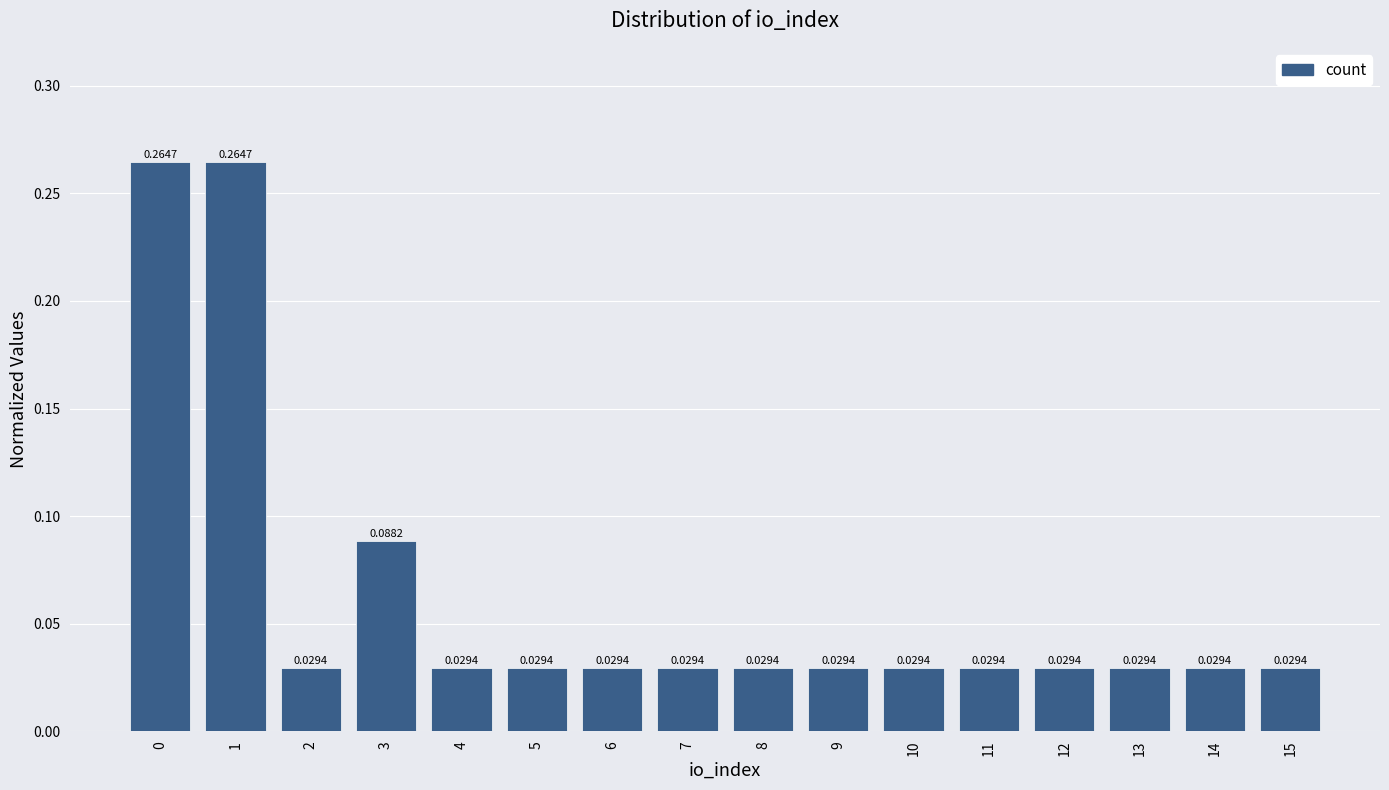

How many bars are there in total?

16